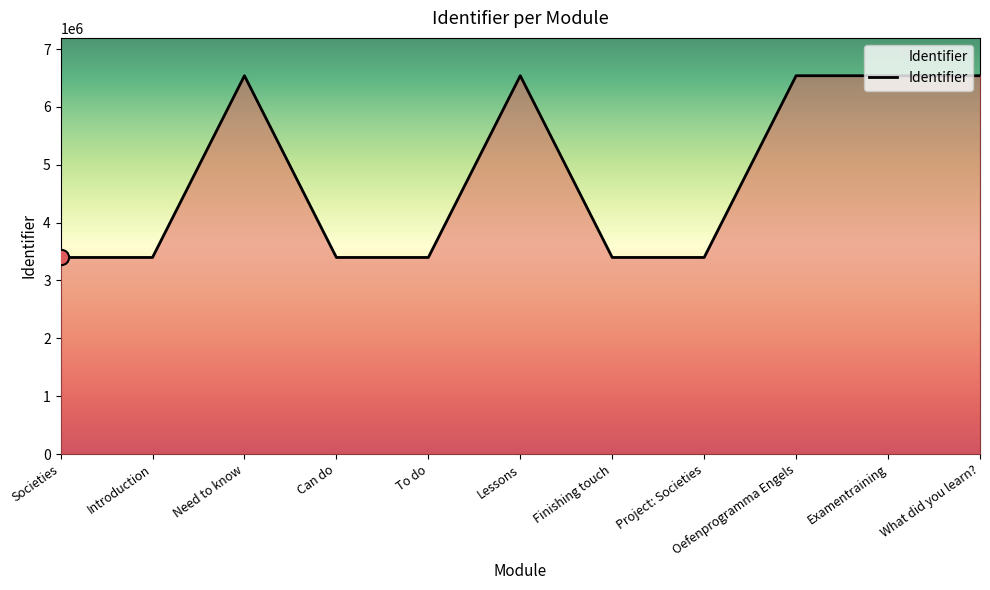

What is the ratio of the value at Finishing touch to the value at Lessons?

0.5